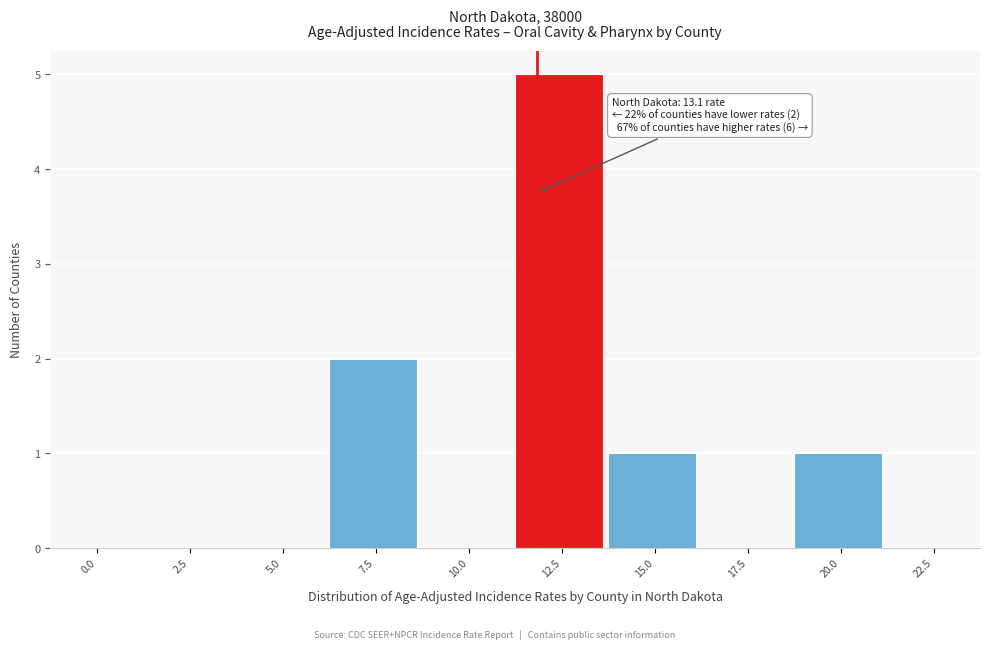

Reading right to left, list all the values displayed in this chart.

22.5=0	20.0=1	17.5=0	15.0=1	12.5=5	10.0=0	7.5=2	5.0=0	2.5=0	0.0=0